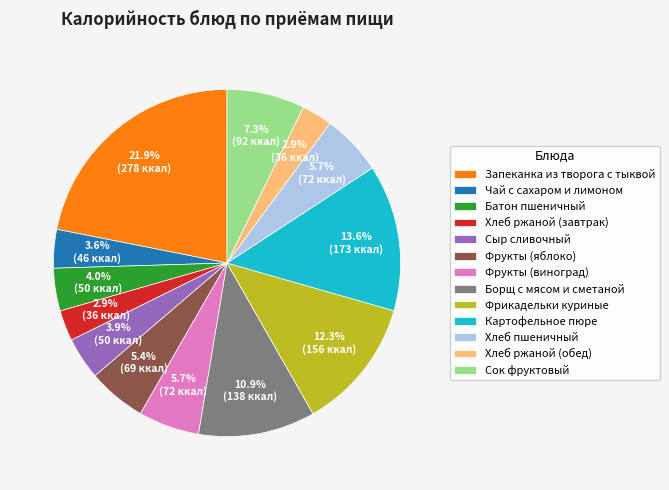

What is the ratio of the value at Запеканка из творога с тыквой to the value at Фрикадельки куриные?

1.8